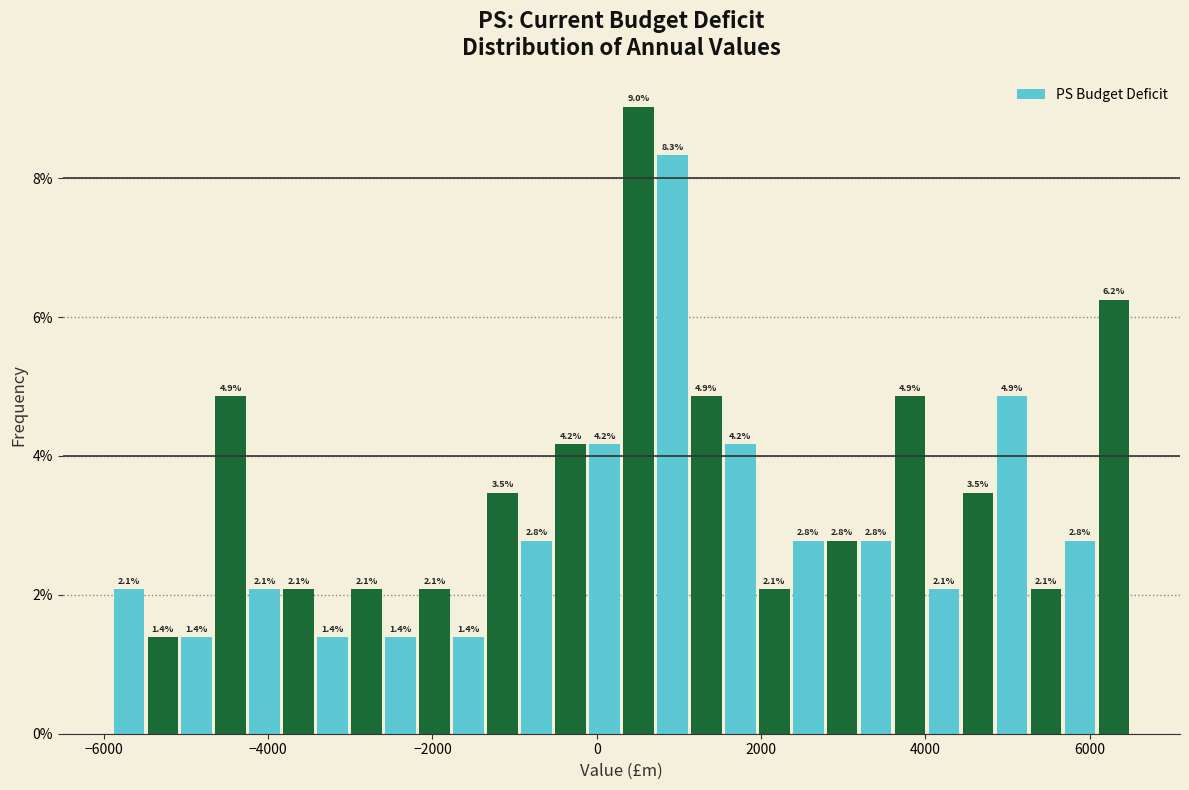

Around what value on the x-axis is the tallest bar? Give the approximate position of its centre, as read against the axis.

600